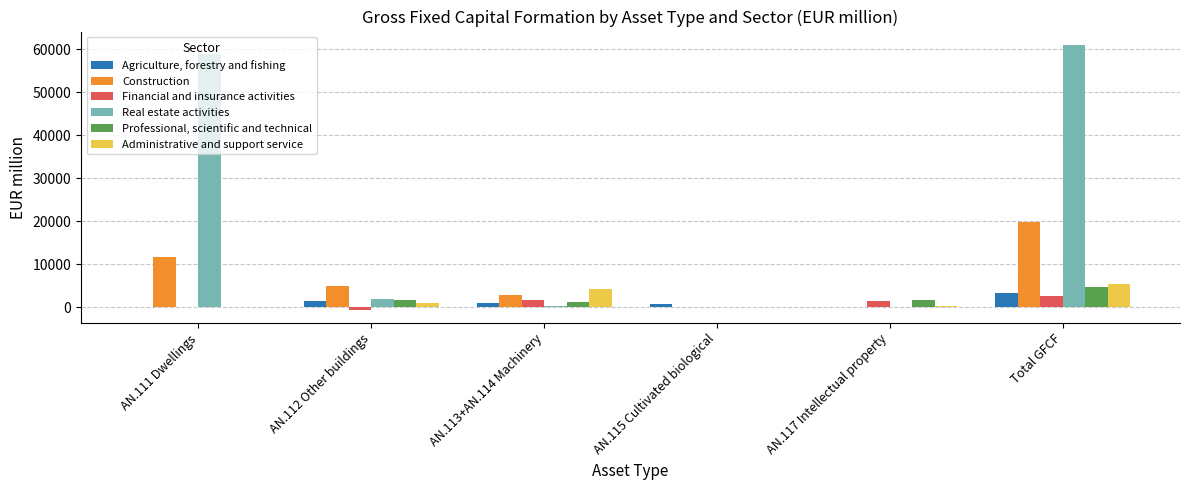

Which series has the largest range (max minus min)?

Real estate activities